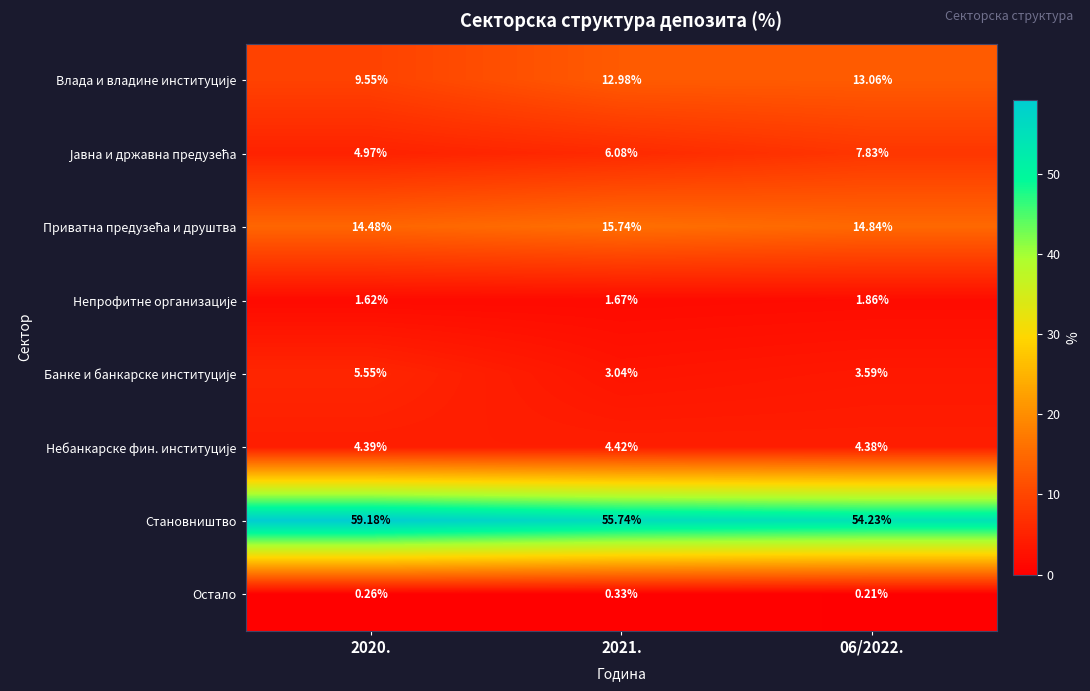

Which series has the largest range (max minus min)?

Становништво